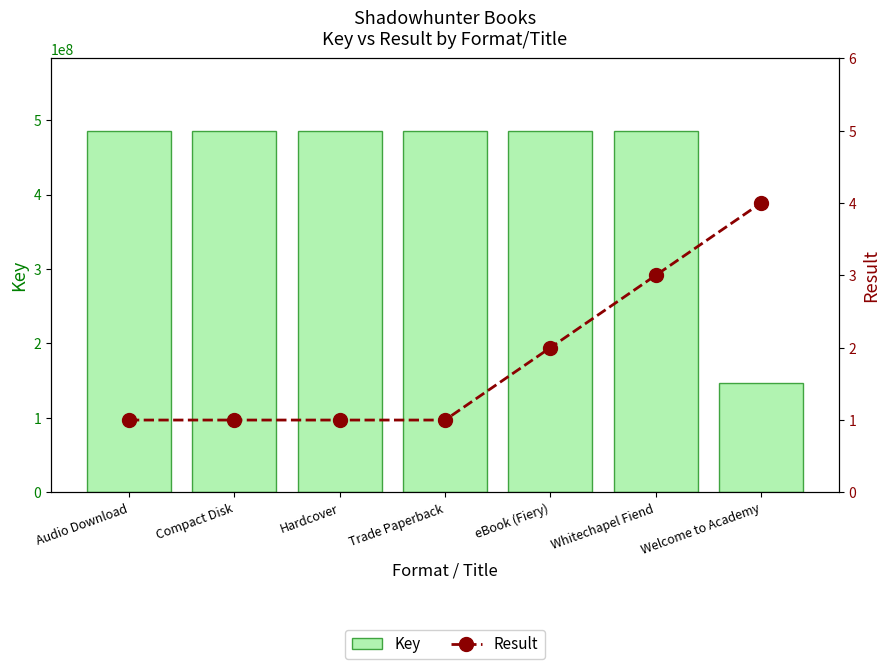

At Hardcover, list the series in order from smallest to largest.

Result, Key